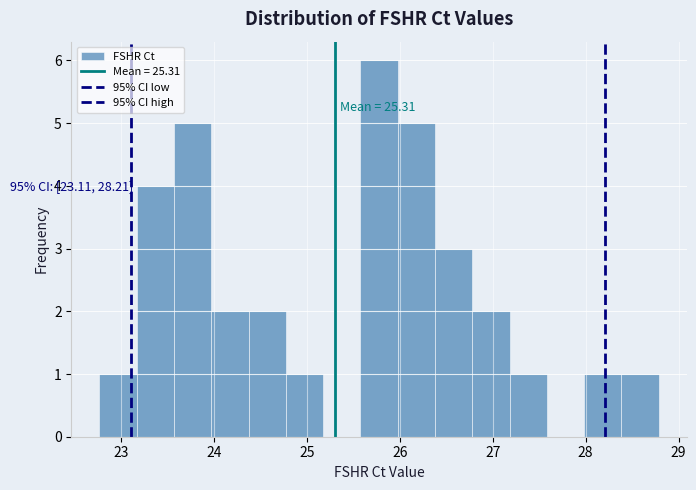

Over which range of the x-axis is the bar tallest?

25.6 to 26.0